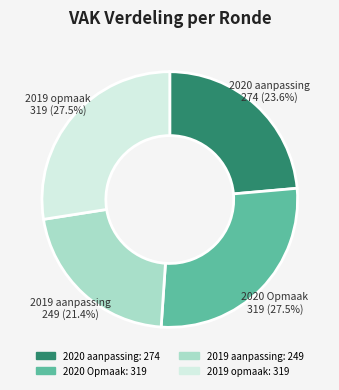

Is the sum of 2019 opmaak and 2019 aanpassing greater than half?

No